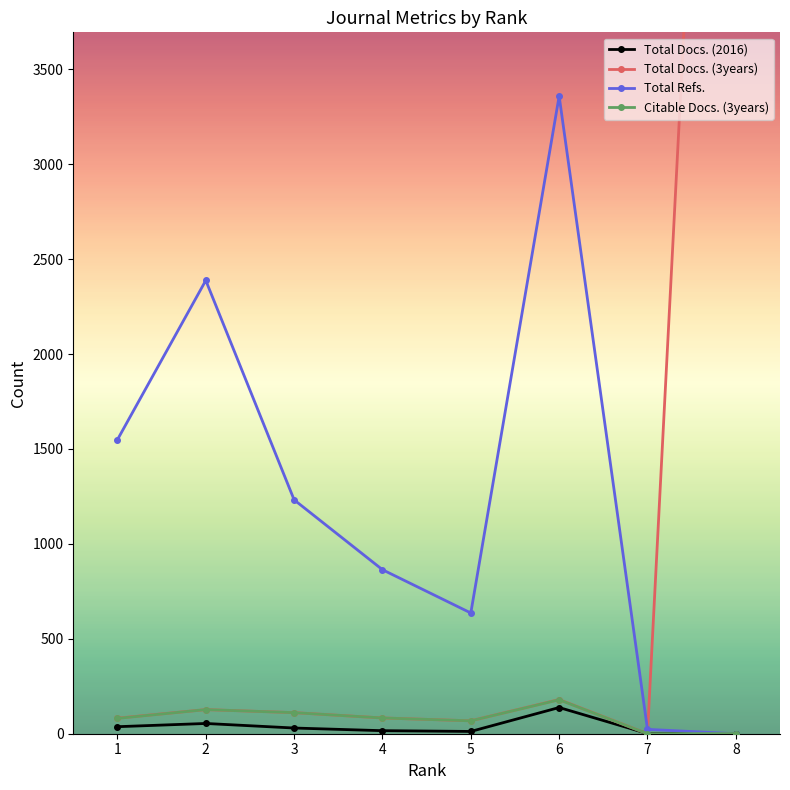

Which category has the highest value in the Total Docs. (2016) series?

6